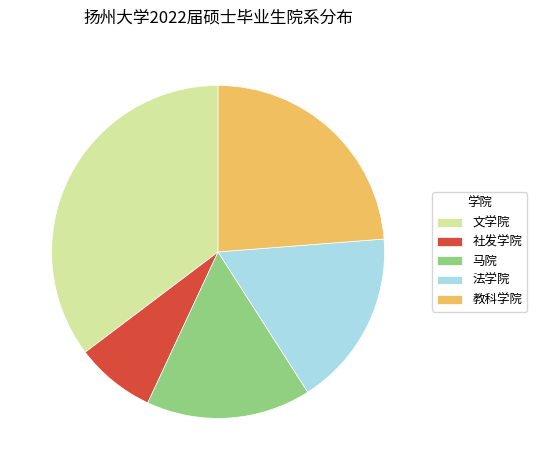

Do 法学院 and 文学院 together represent more than half of the pie?

Yes